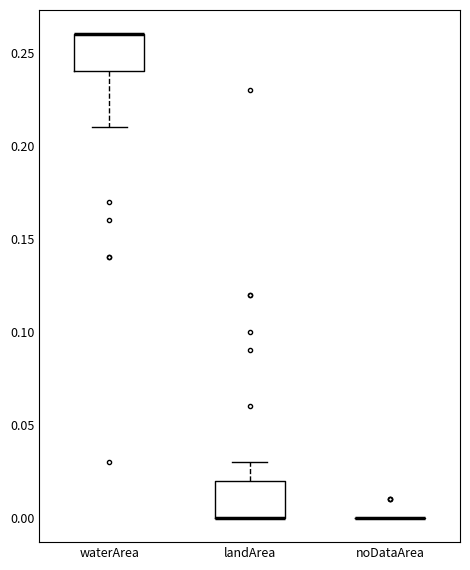

Where does the upper whisker of the box for landArea end on the y-axis? The values are not printed on the chart, so give them approximately, as read against the axis.

0.03